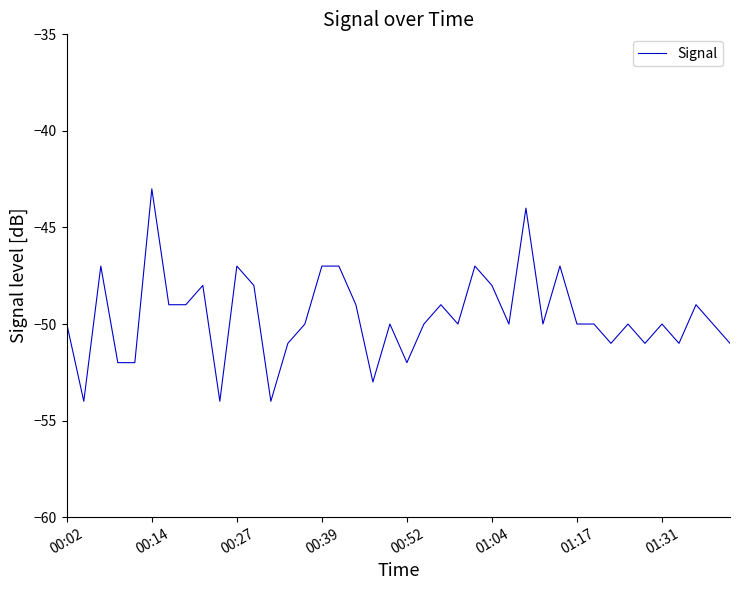

What is the greatest value displayed?

-43